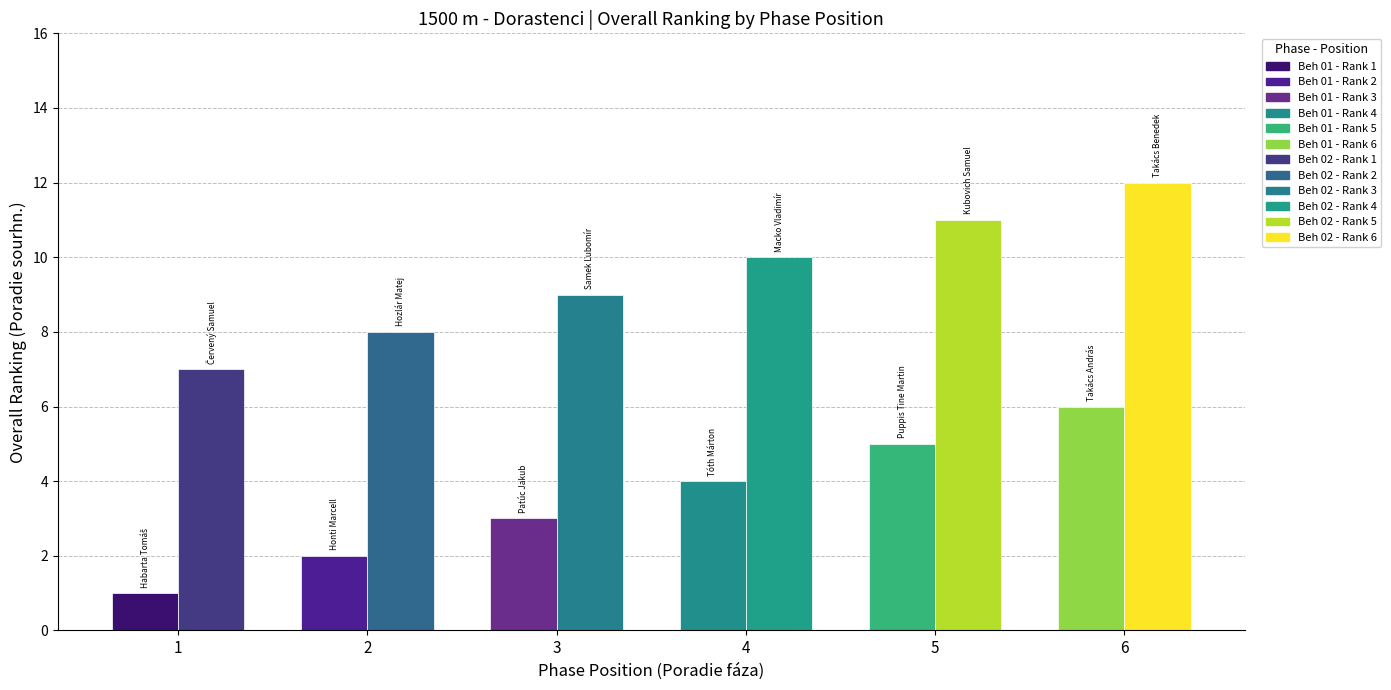

What is the difference between the Beh 02 - Poradie (sourhn.) values at 2 and 3?

1